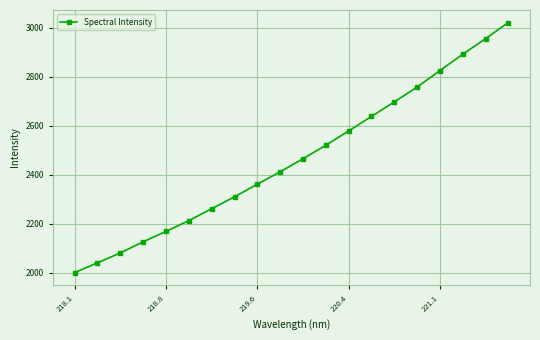

How many values exceed 2464?

10